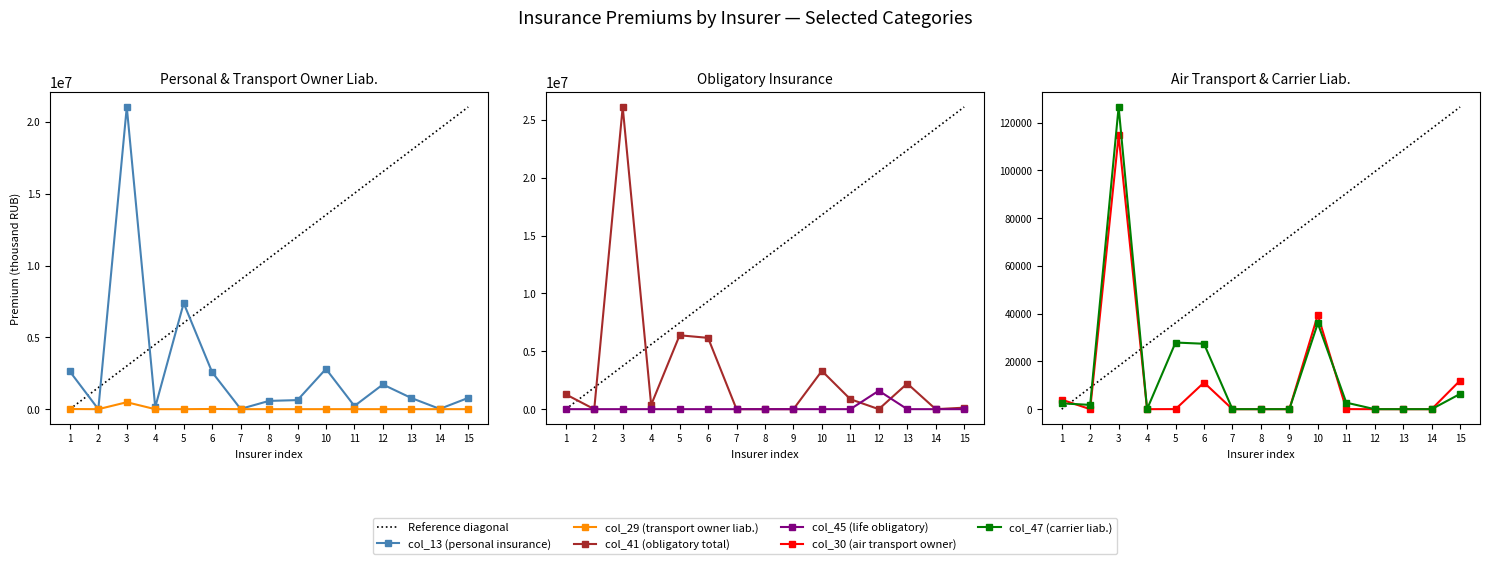

Rank the series by their maximum value, from highest to lowest.

col_41 (obligatory total), col_13 (personal insurance), col_45 (life obligatory), col_29 (transport owner liab.), col_47 (carrier liab.), col_30 (air transport owner)